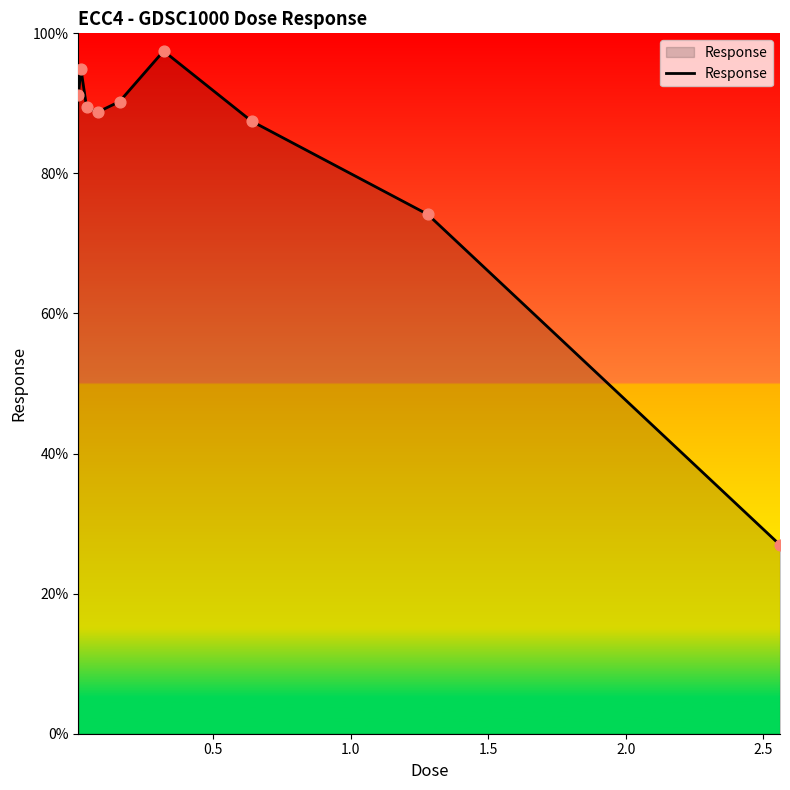

What is the minimum value shown in the chart?

27.0